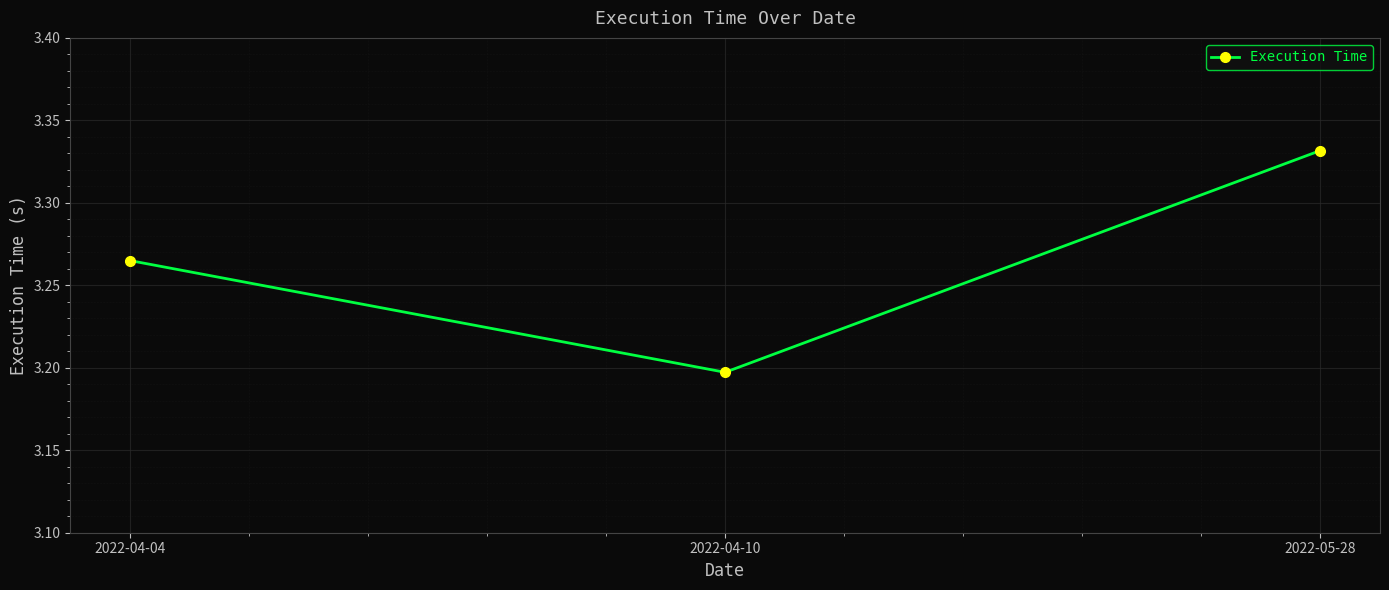

What is the difference between the second highest and minimum values?

0.1